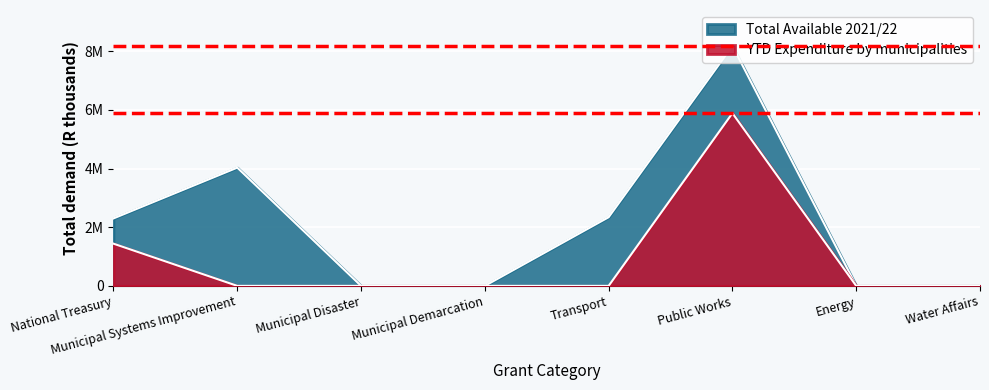

At which category does the chart reach its peak across all series?

Public Works